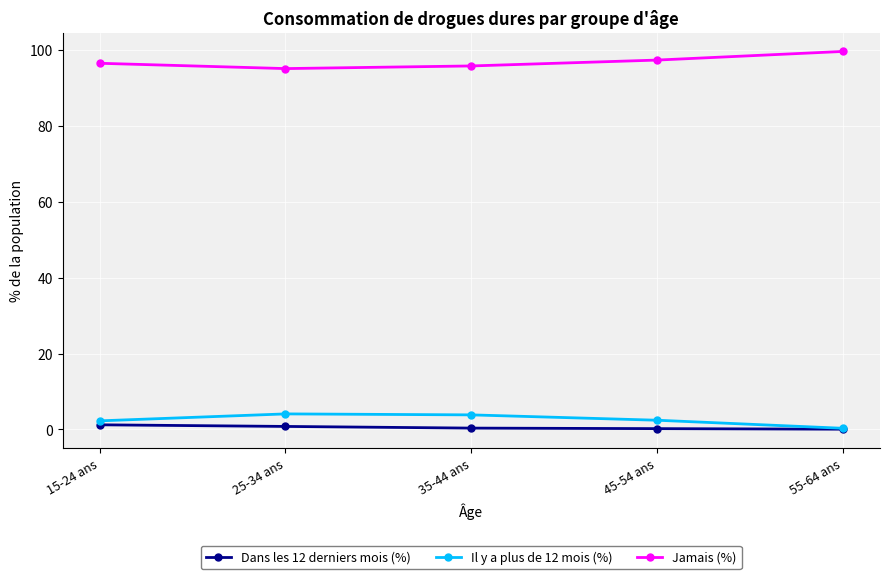

True or false: Jamais (%) has more than 1 interior local peaks.

False